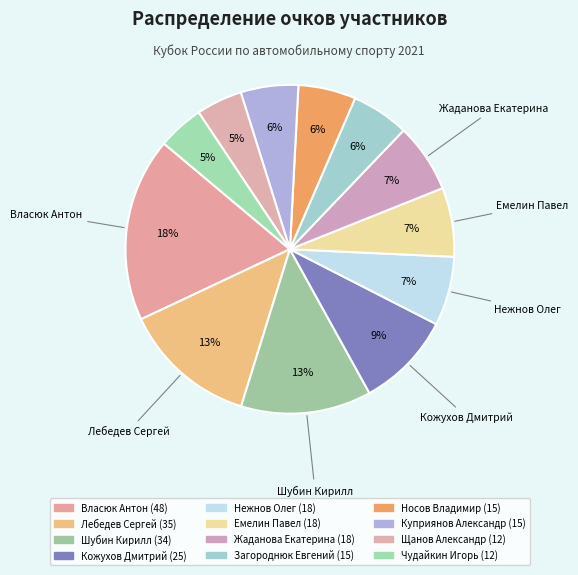

Rank the categories by value from highest to lowest.

Власюк Антон, Лебедев Сергей, Шубин Кирилл, Кожухов Дмитрий, Нежнов Олег, Емелин Павел, Жаданова Екатерина, Загороднюк Евгений, Носов Владимир, Куприянов Александр, Щанов Александр, Чудайкин Игорь